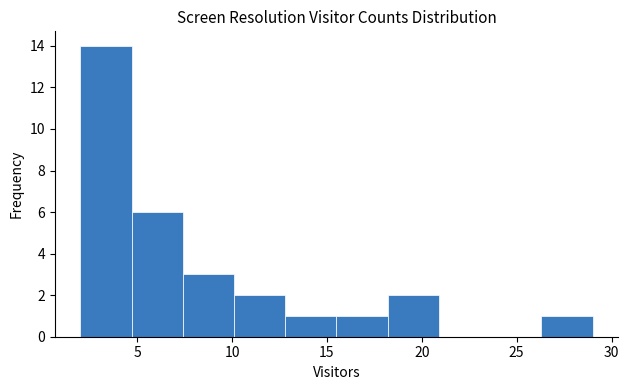

What is the height of the bar covering 2.0 to 4.7 on the x-axis? Neither the bar edges nor the heights are printed on the chart, so give them approximately, as read against the axes.

14